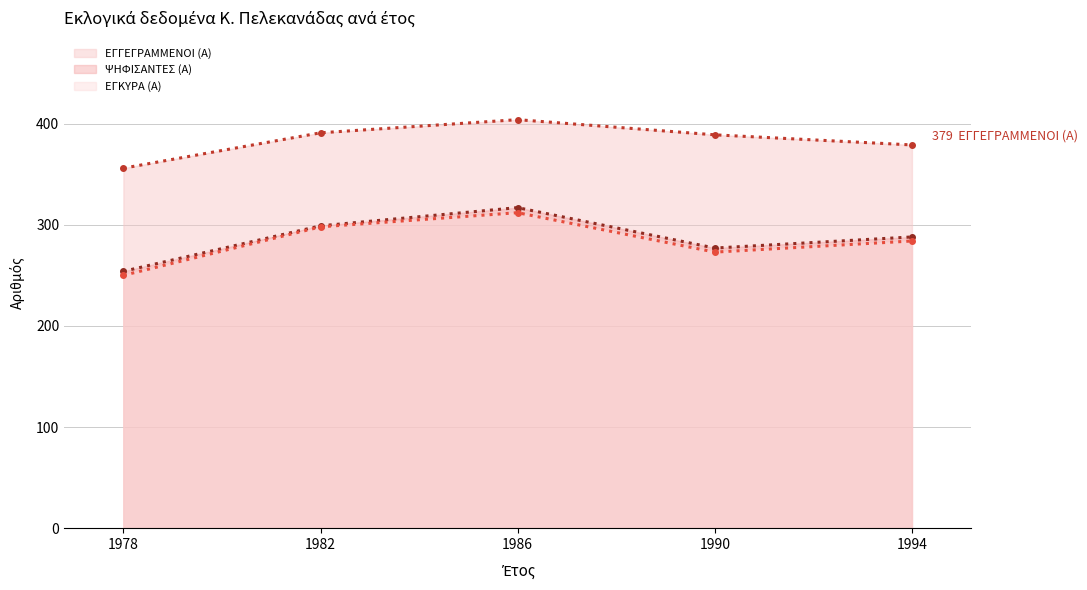

At which label does ΕΓΓΕΓΡΑΜΜΕΝΟΙ (Α) (γραμμή) reach its minimum?

1978